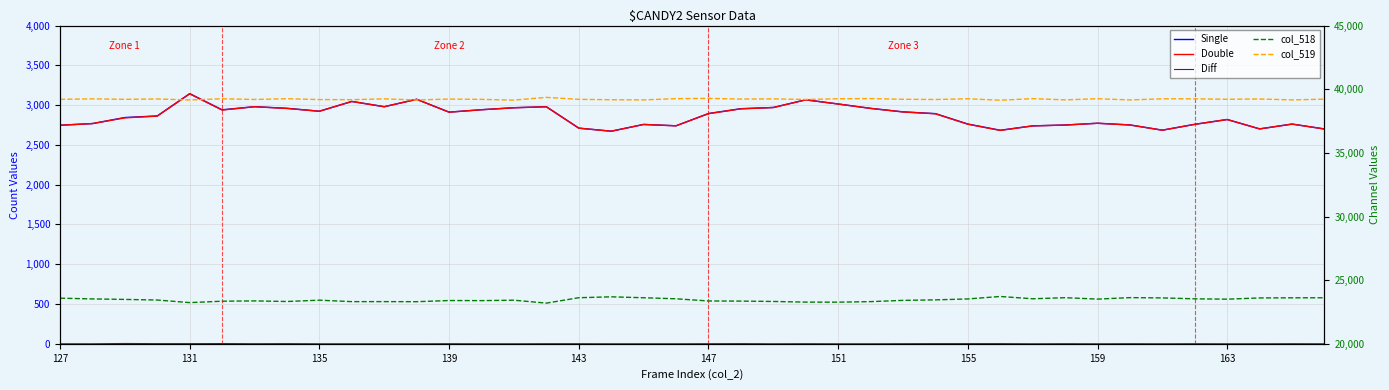

Is this an area chart (filled region under the line)?

No